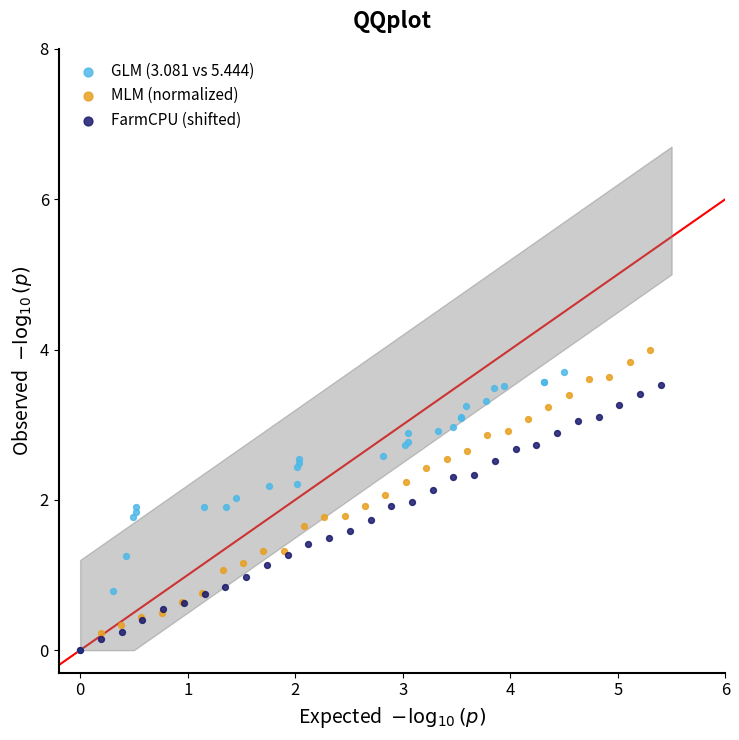

Which series has the largest Y range (max minus min)?

MLM (normalized)